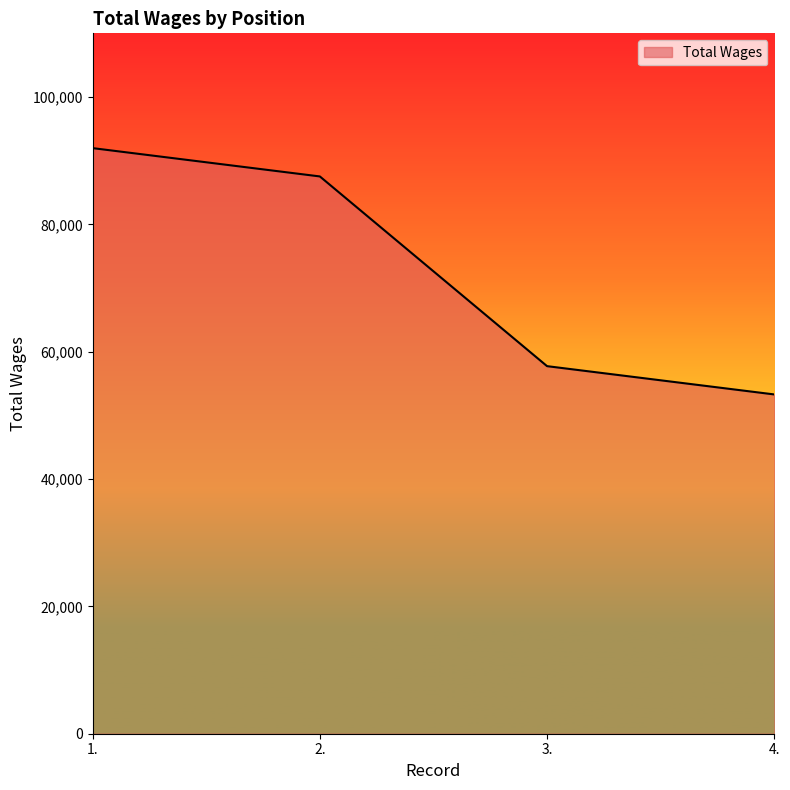

The value at 1. is 145159. True or false?

False